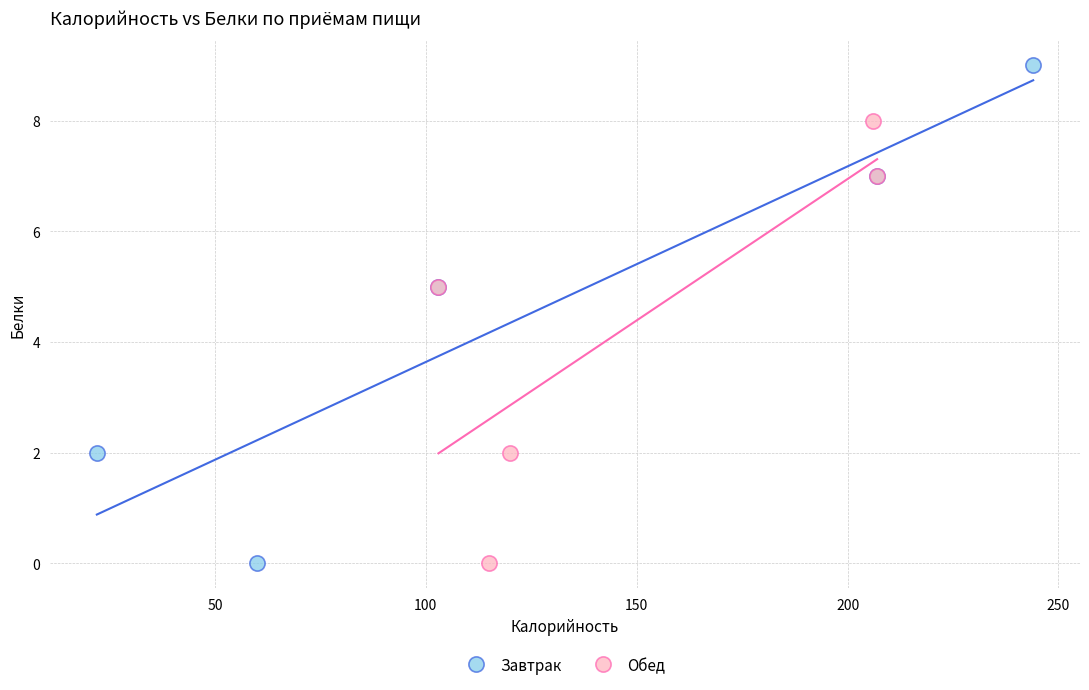

What are all the series names shown in the legend?

Завтрак, Обед